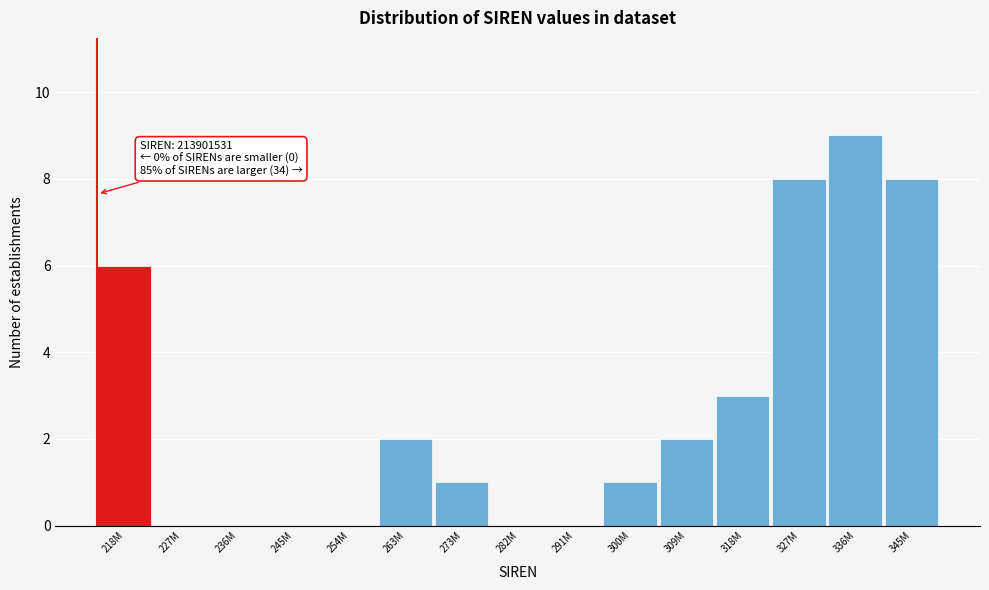

Reading right to left, what are all the values shown in this chart?

345M=8	336M=9	327M=8	318M=3	309M=2	300M=1	291M=0	282M=0	273M=1	263M=2	254M=0	245M=0	236M=0	227M=0	218M=6